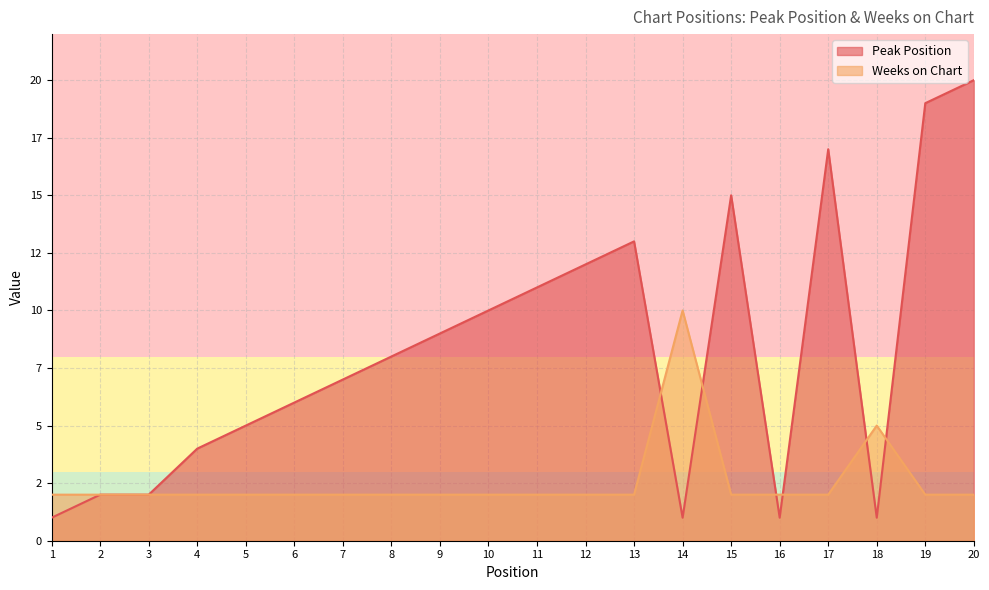

Rank the series by their maximum value, from lowest to highest.

Weeks on Chart, Peak Position